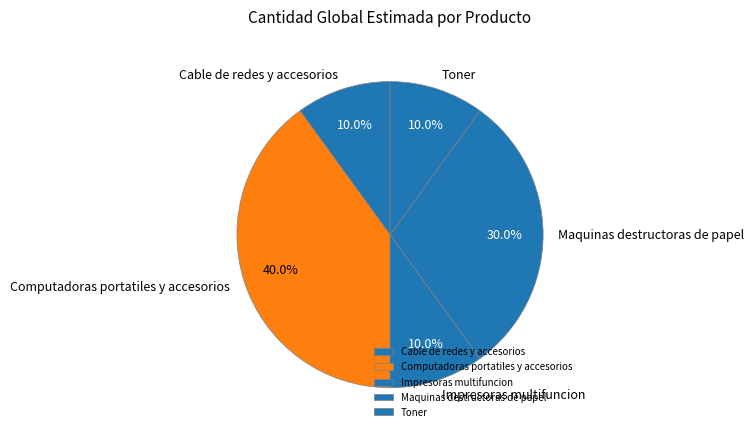

What percentage is the Toner slice, to the nearest percent?

10%